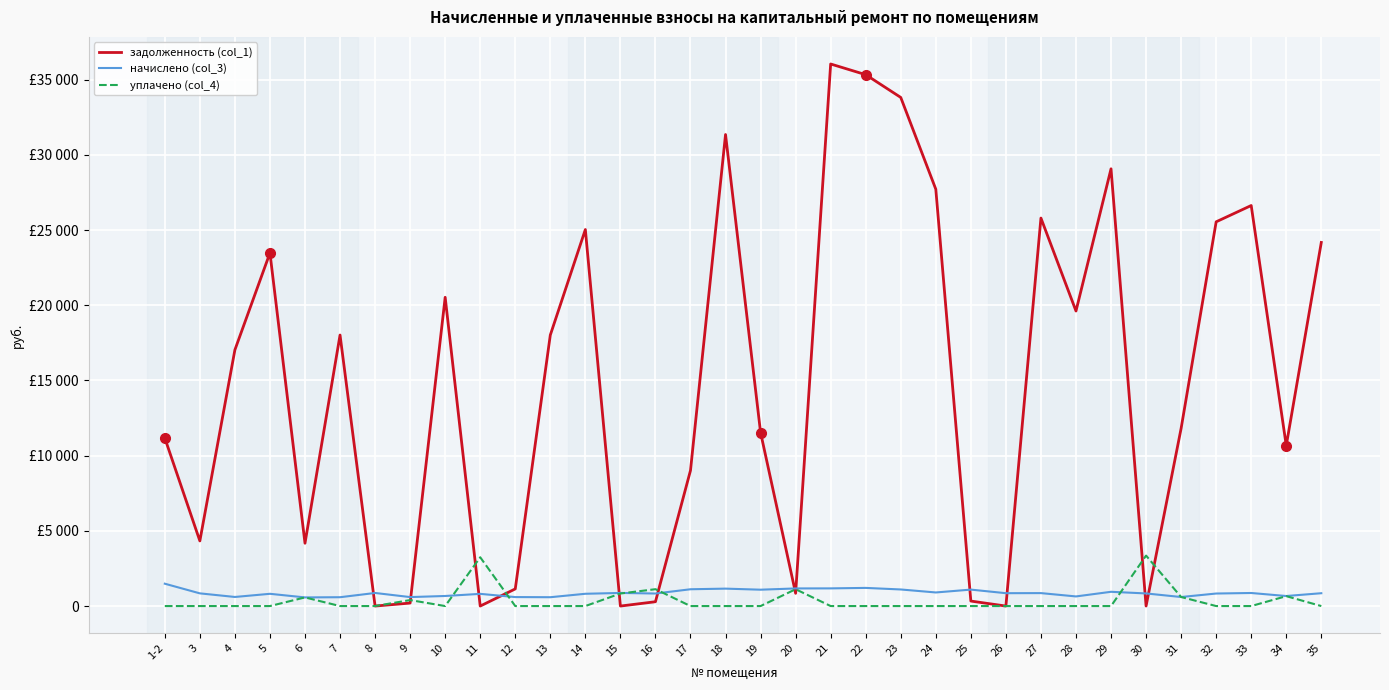

In начислено (col_3), how many points are higher than both neighbors (excluding endpoints)?

10